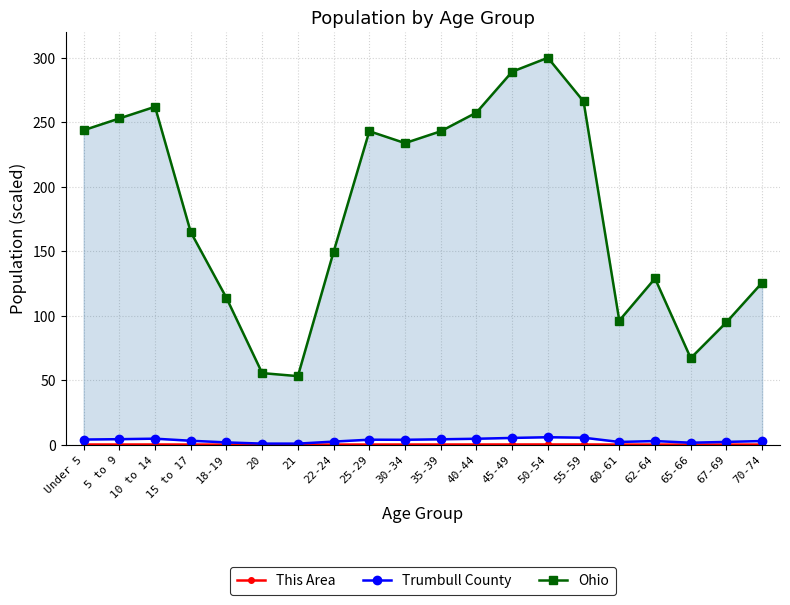

Is it true that Trumbull County equals 0.8 at 21?

True